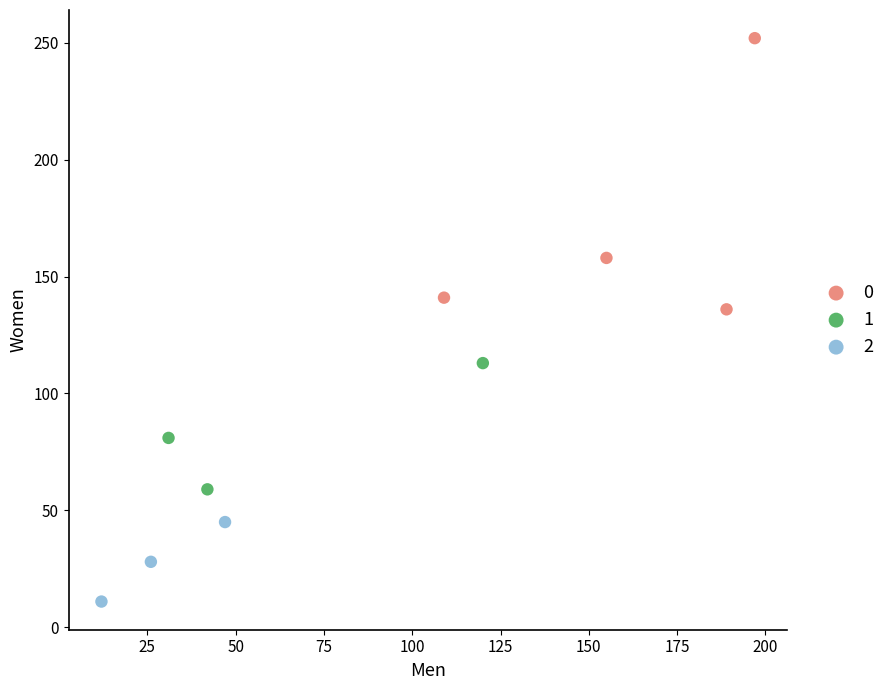

Which series reaches the maximum Y coordinate?

0